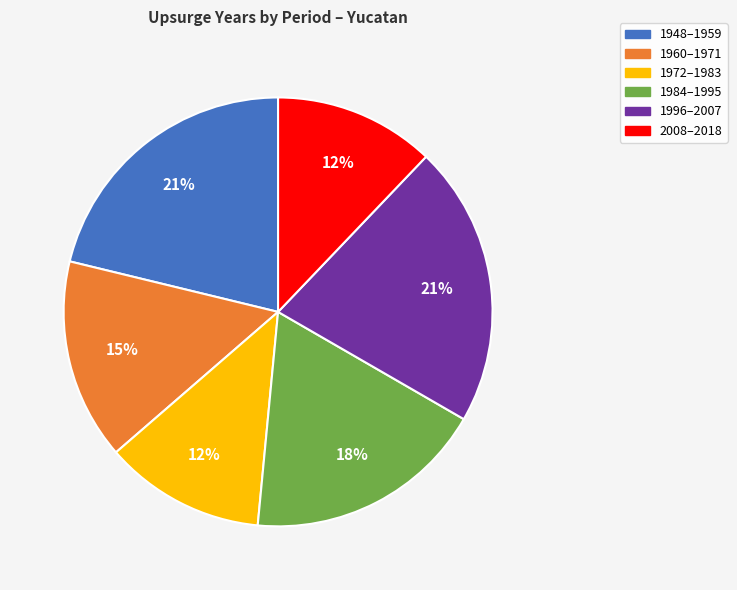

True or false: 1972–1983 accounts for 12% of the total.

True